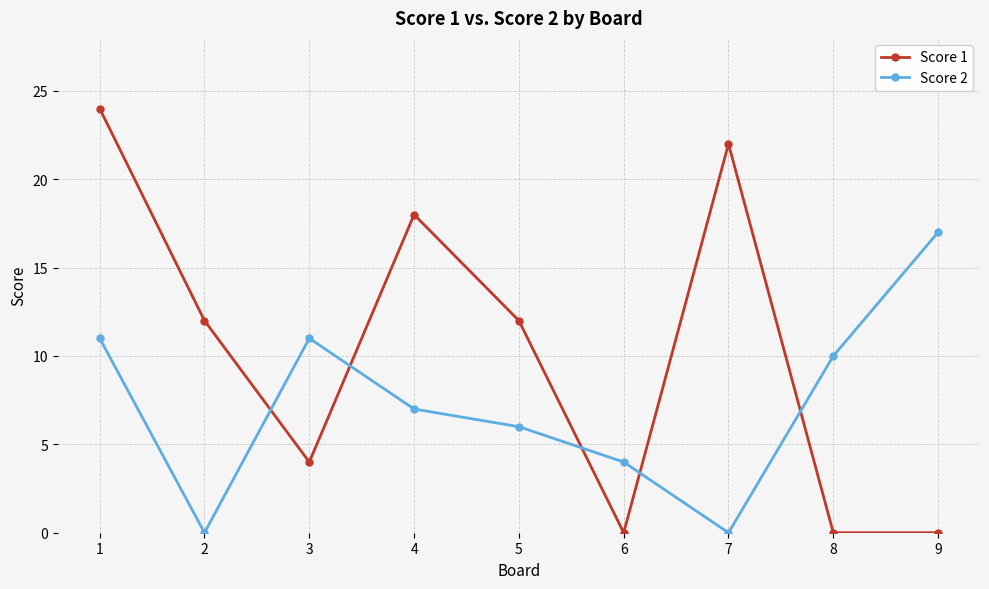

Is this an area chart (filled region under the line)?

No